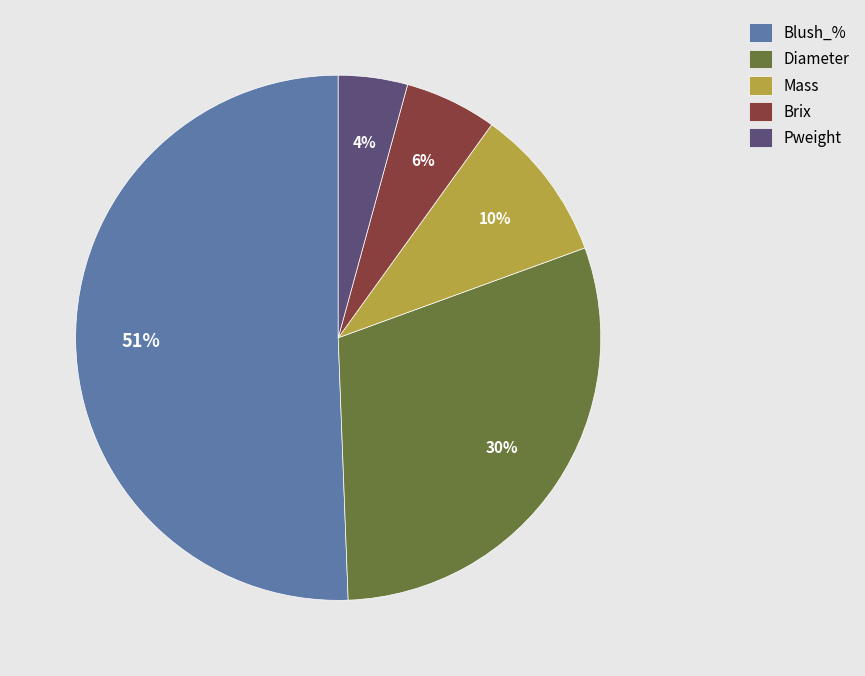

Which category accounts for the majority?

Blush_%